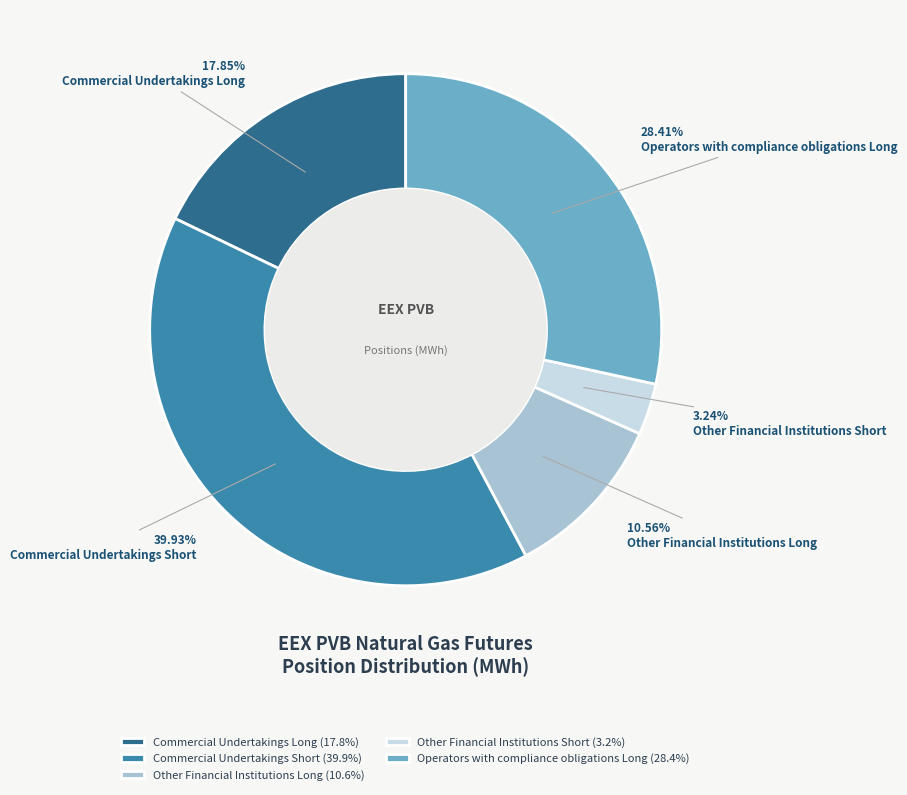

Combined, do Other Financial Institutions Short and Commercial Undertakings Short account for over 50%?

No